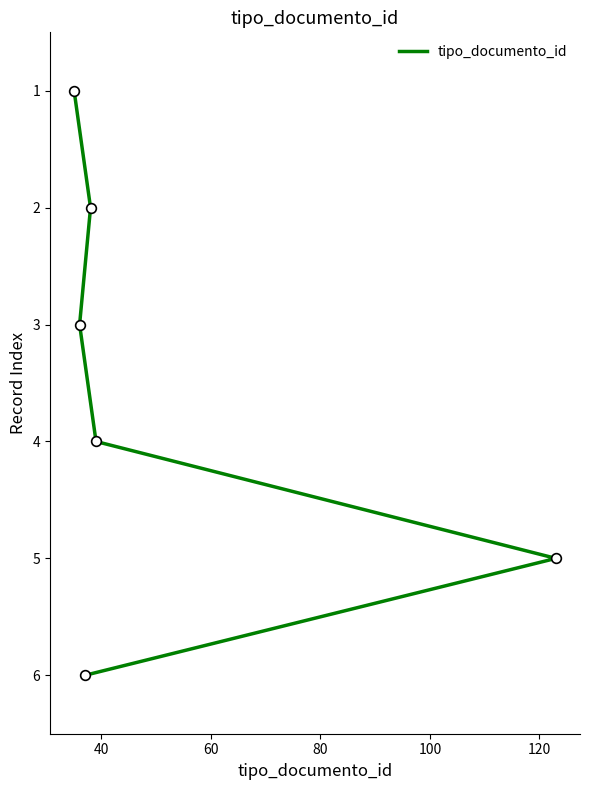

How many data points are above 4?

2